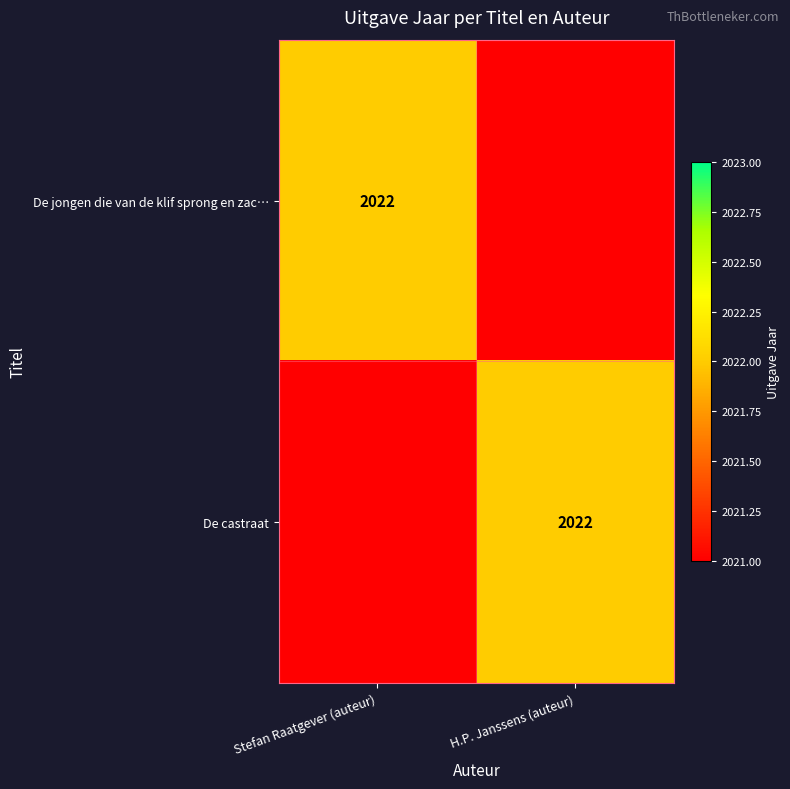

Is it true that De jongen die van de klif sprong en zac… equals 2022 at Stefan Raatgever (auteur)?

True